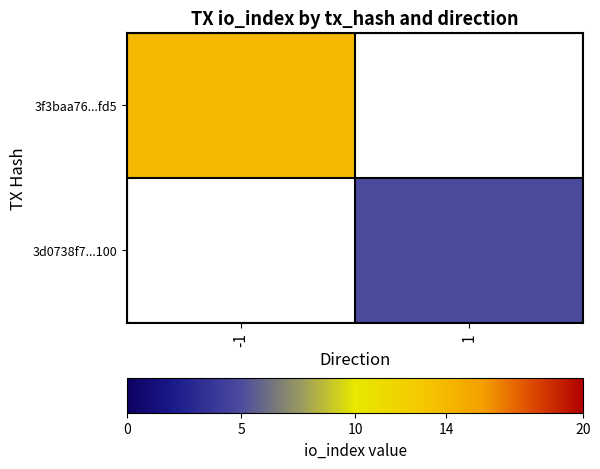

Which series has the widest spread of values?

3f3baa76...fd5